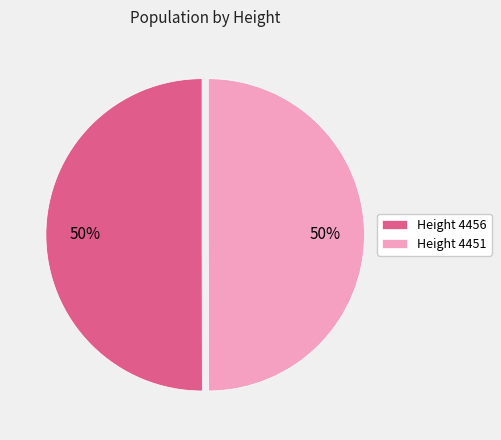

Is it true that Height 4451 is 40% of the pie?

False